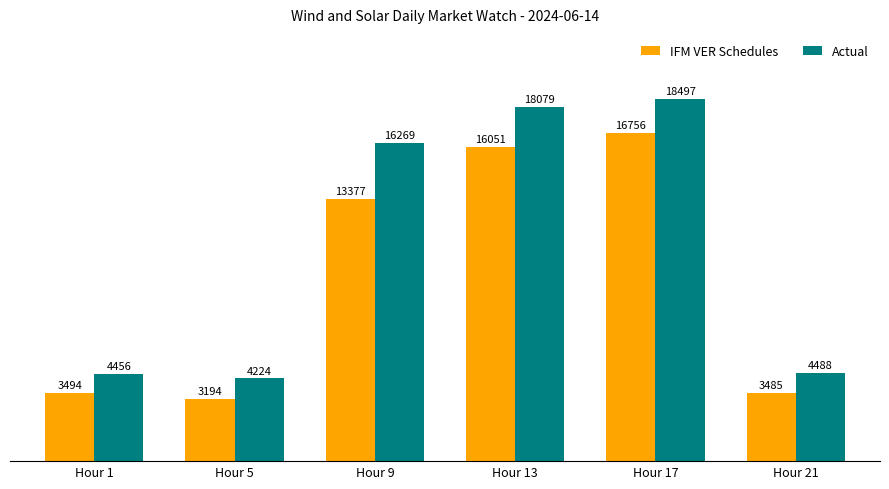

What is the difference between the maximum and minimum values in the IFM VER Schedules series?

13562.1